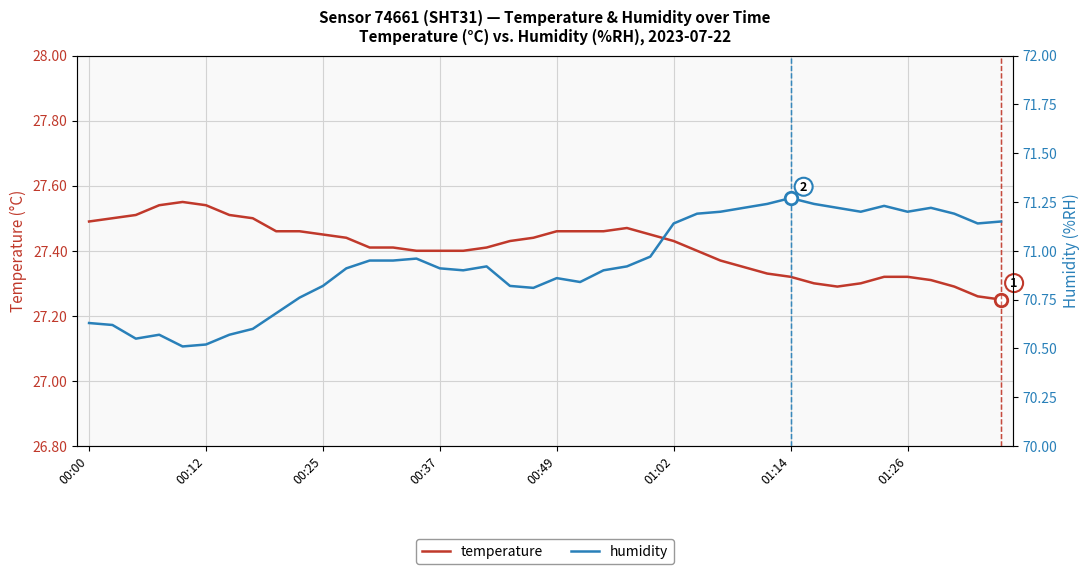

The humidity series shows 71.2 at 01:26. True or false?

True